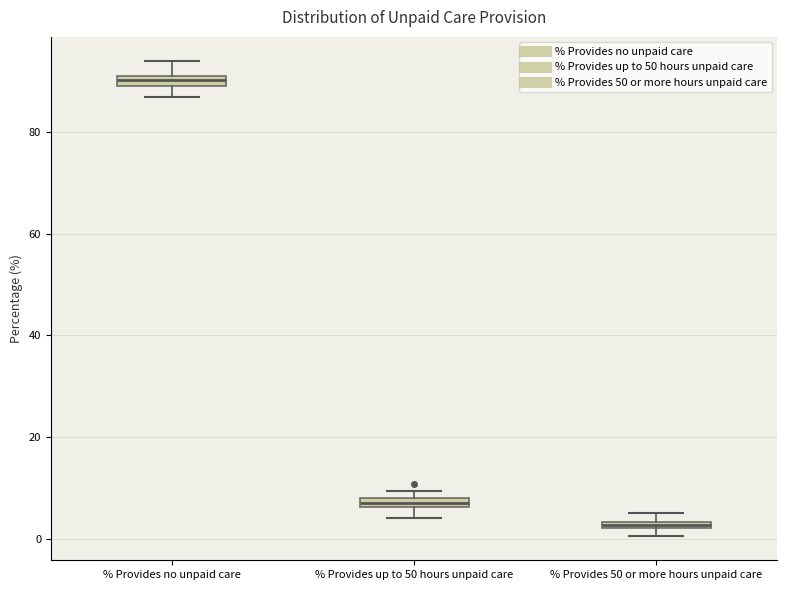

Where does the lower whisker of the box for % Provides up to 50 hours unpaid care end on the y-axis? The values are not printed on the chart, so give them approximately, as read against the axis.

4